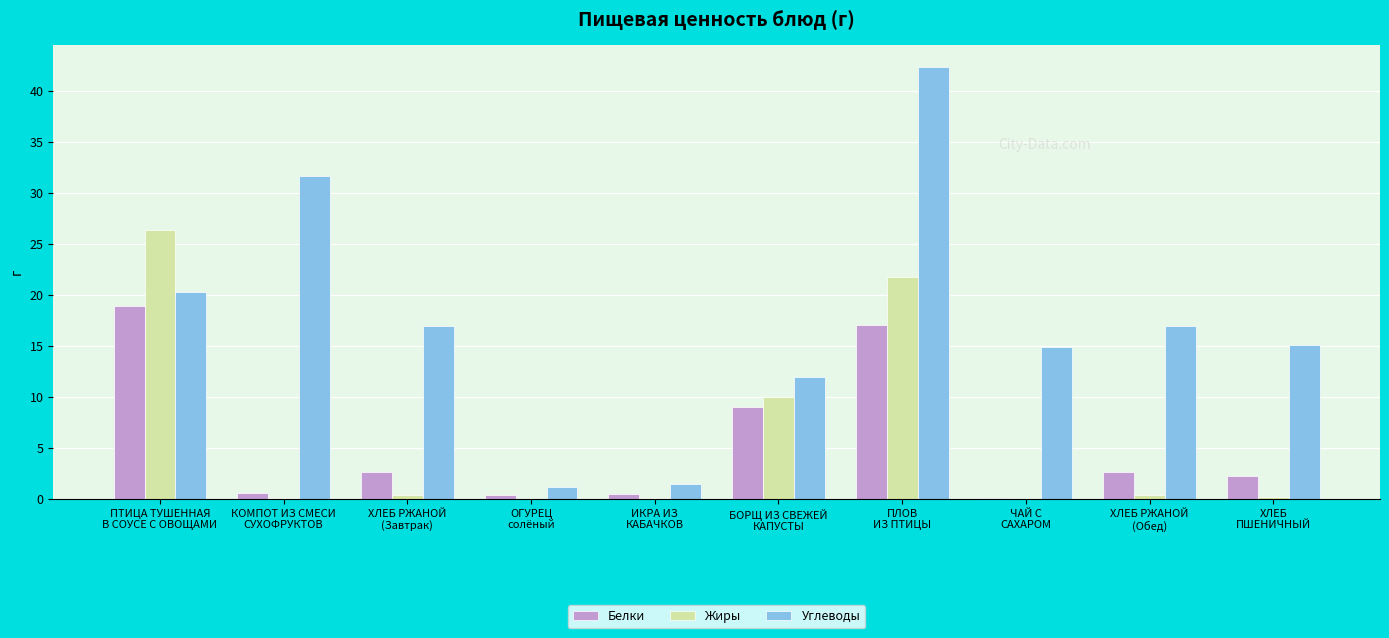

True or false: Жиры has a value of 0.0 at ОГУРЕЦ
солёный.

True